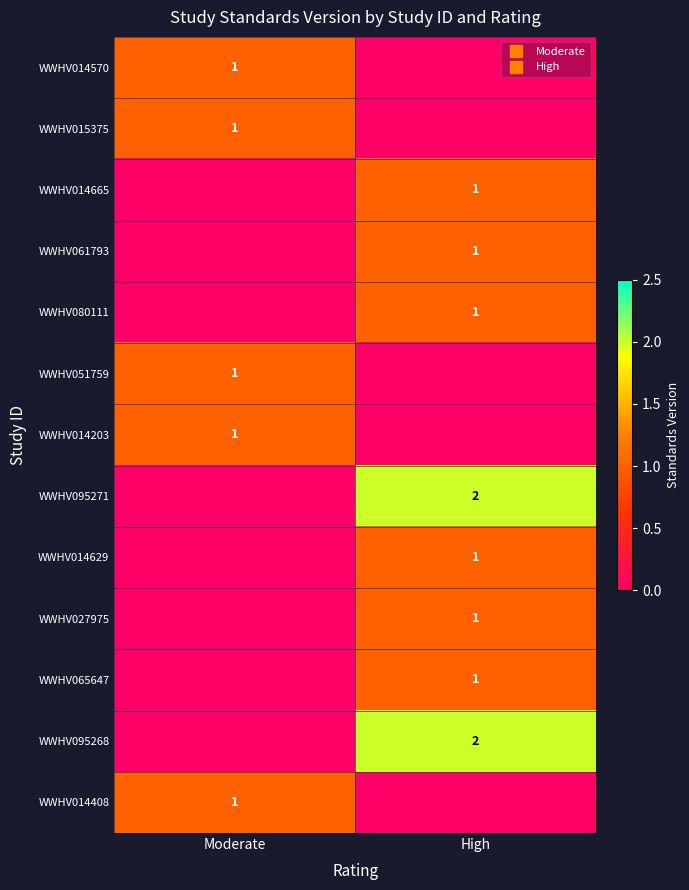

How many positive values does the WWHV080111 series have?

1